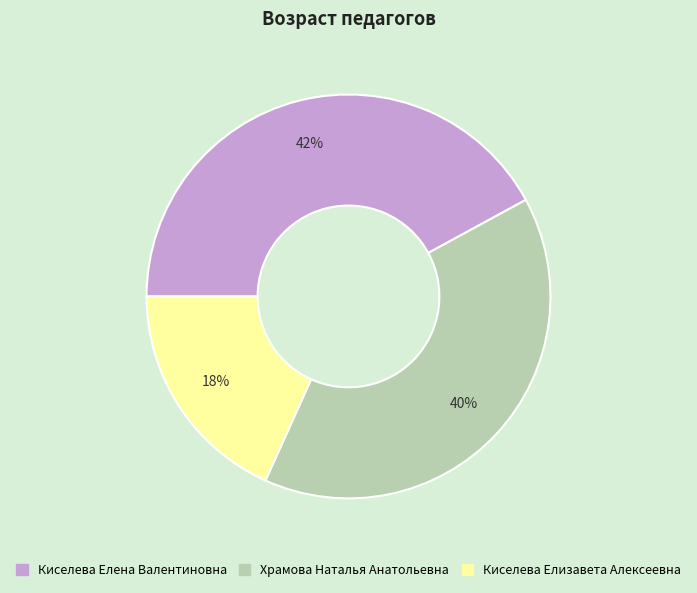

Which slice is the smallest?

Киселева Елизавета Алексеевна